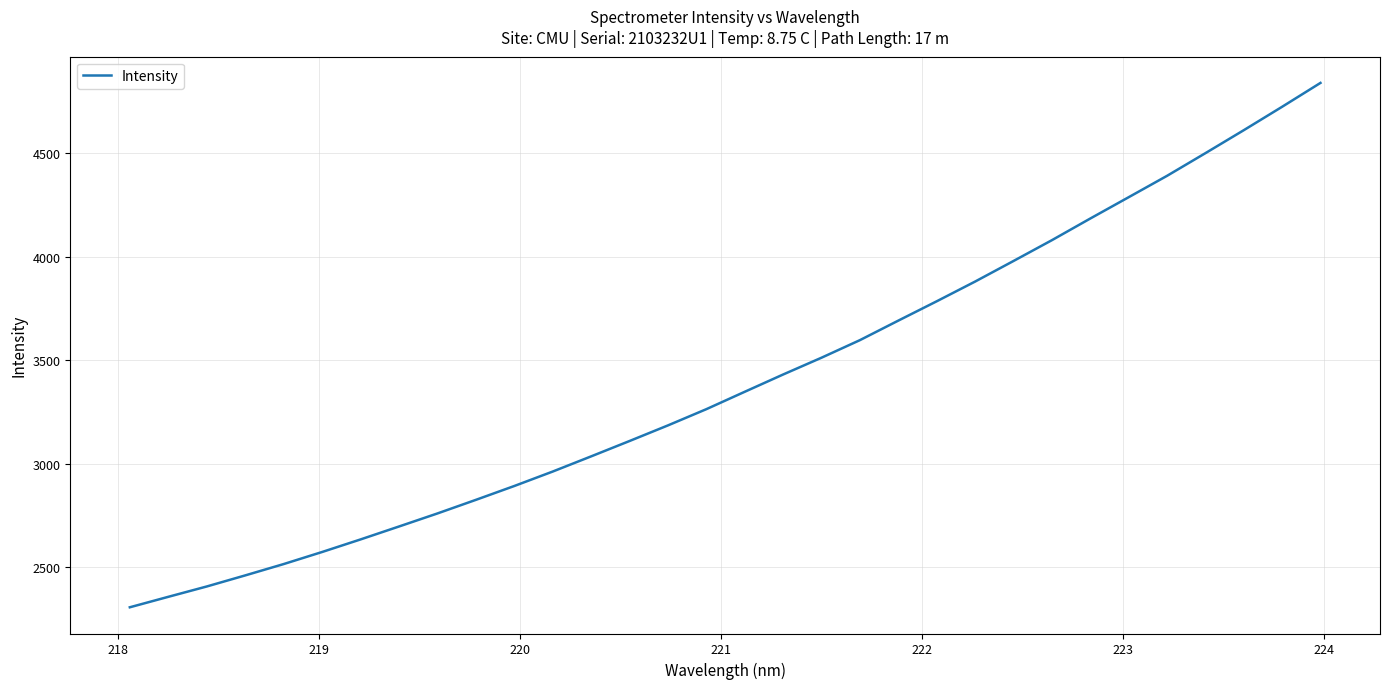

What is the smallest value displayed?

2307.3